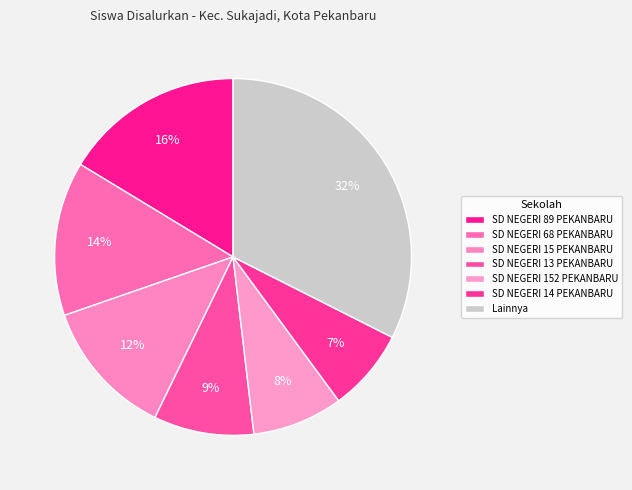

What portion of the pie excludes SD NEGERI 68 PEKANBARU?

86.0%